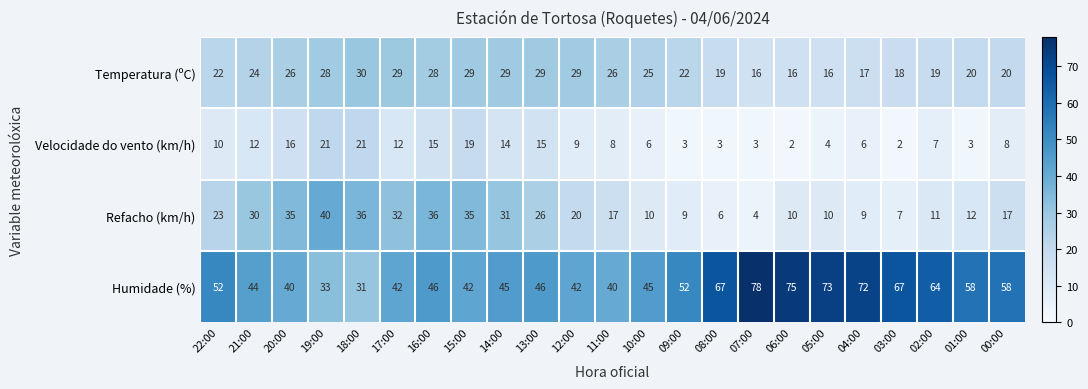

Is it true that Velocidade do vento (km/h) equals 8 at 11:00?

True